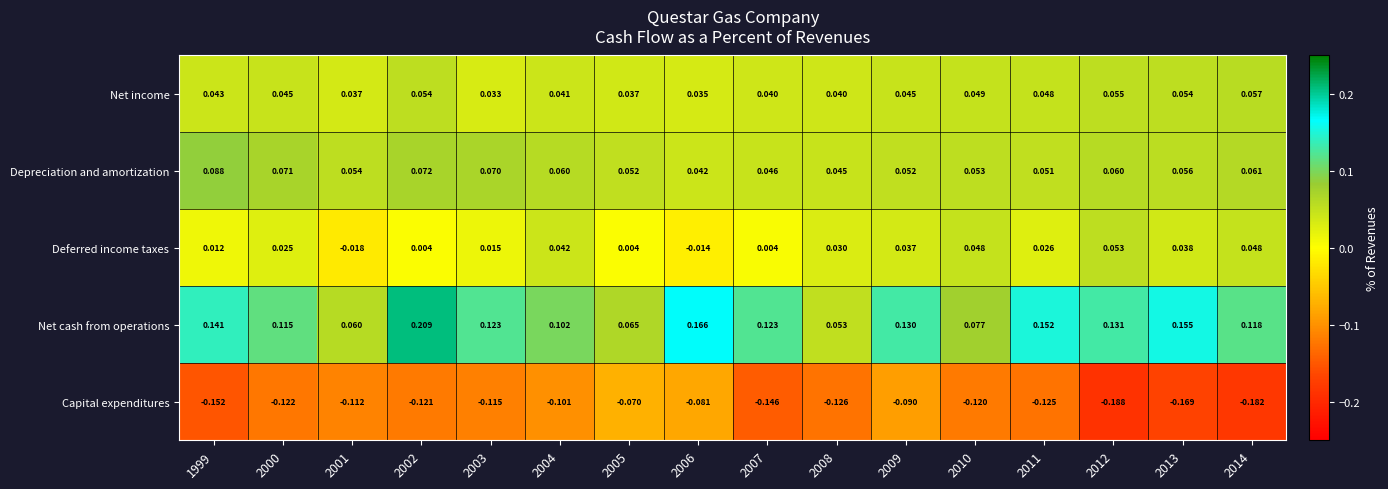

Which series has the largest range (max minus min)?

Net cash from operations